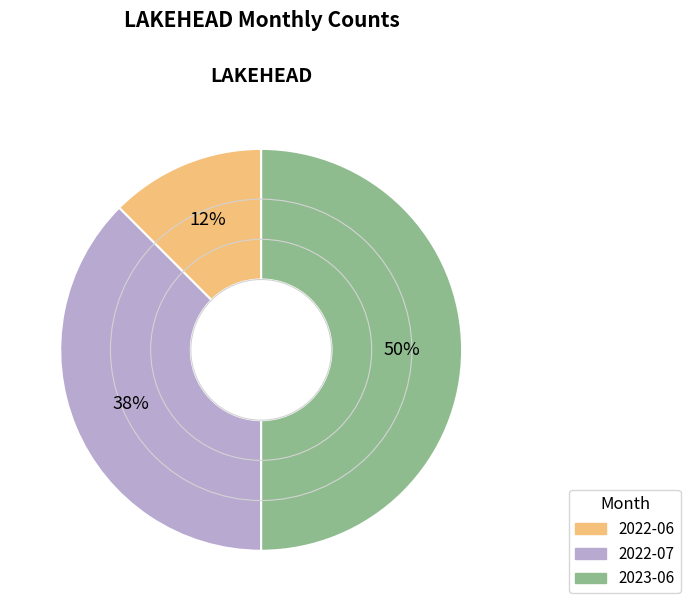

To the nearest percent, what percentage of the pie is 2023-06?

50%